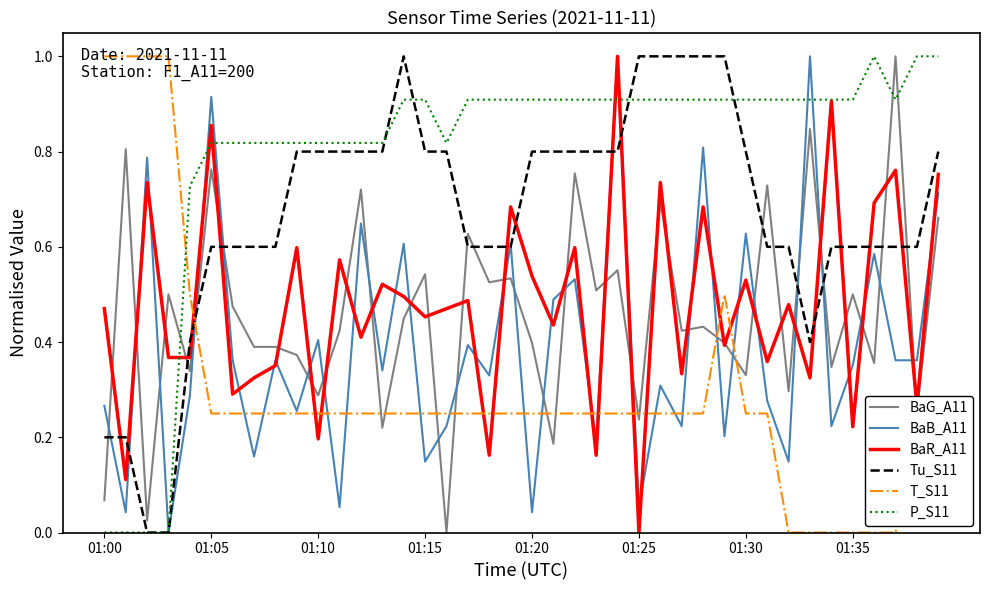

How many times do BaG_A11 and BaB_A11 cross each other?

26